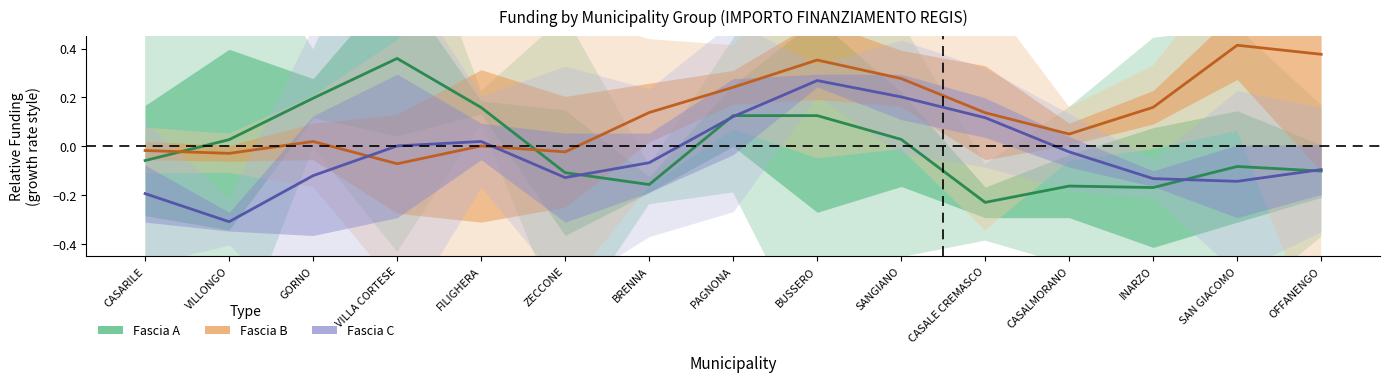

True or false: Fascia C and Fascia B intersect in this chart.

True